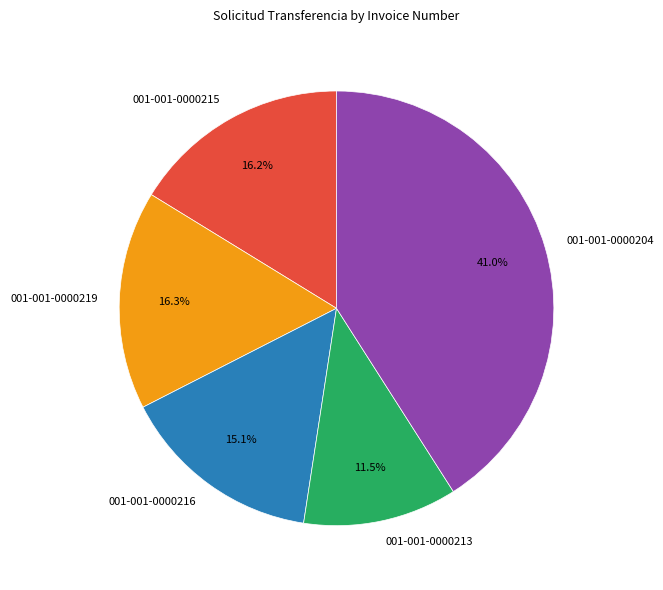

Which slice is the largest?

001-001-0000204